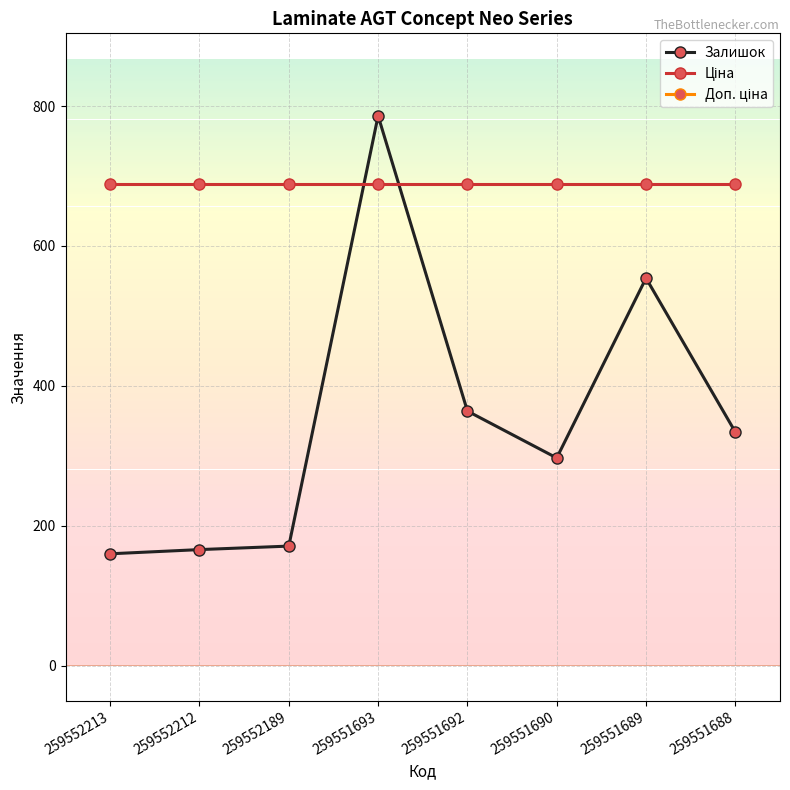

Which category has the lowest value in the Доп. ціна series?

259552213